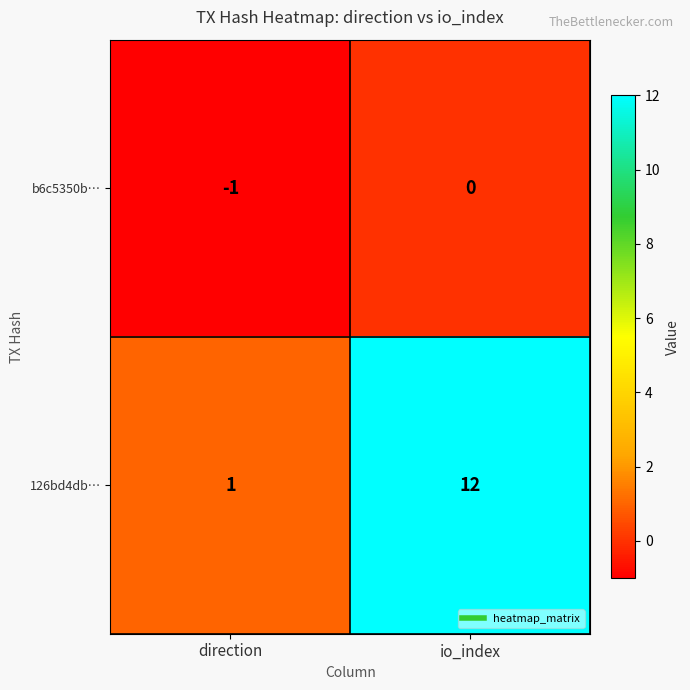

Count the number of data series in this chart.

2